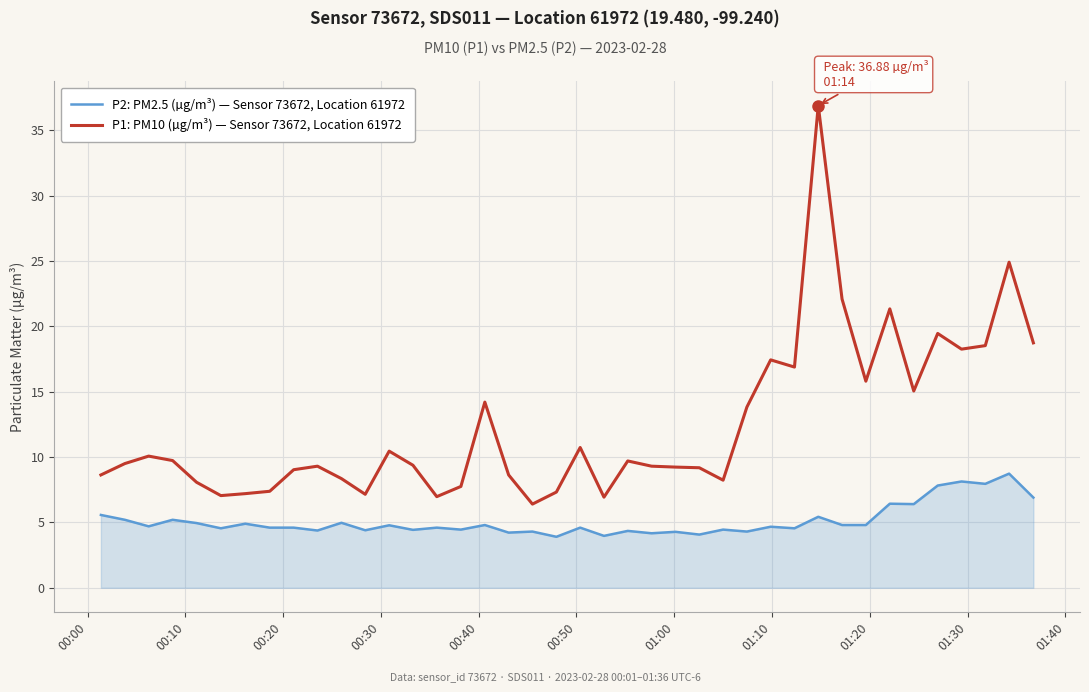

Rank the series by their average value, from lowest to highest.

P2: PM2.5 (µg/m³) — Sensor 73672, Location 61972, P1: PM10 (µg/m³) — Sensor 73672, Location 61972